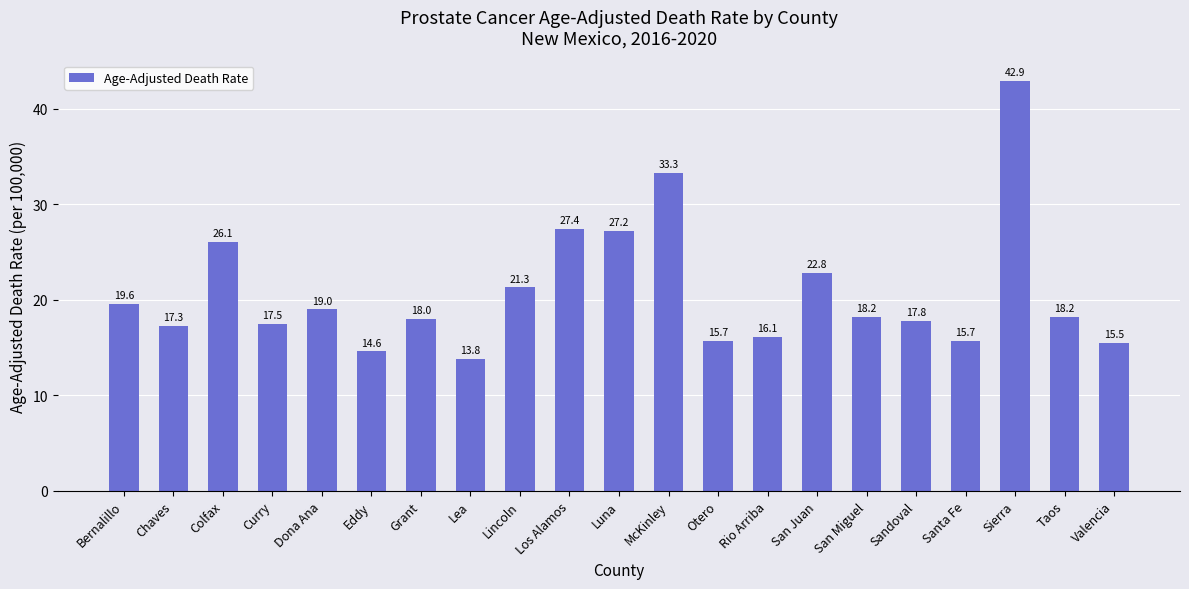

Approximately how many times larger is the value at Rio Arriba compared to Lea?

1.2